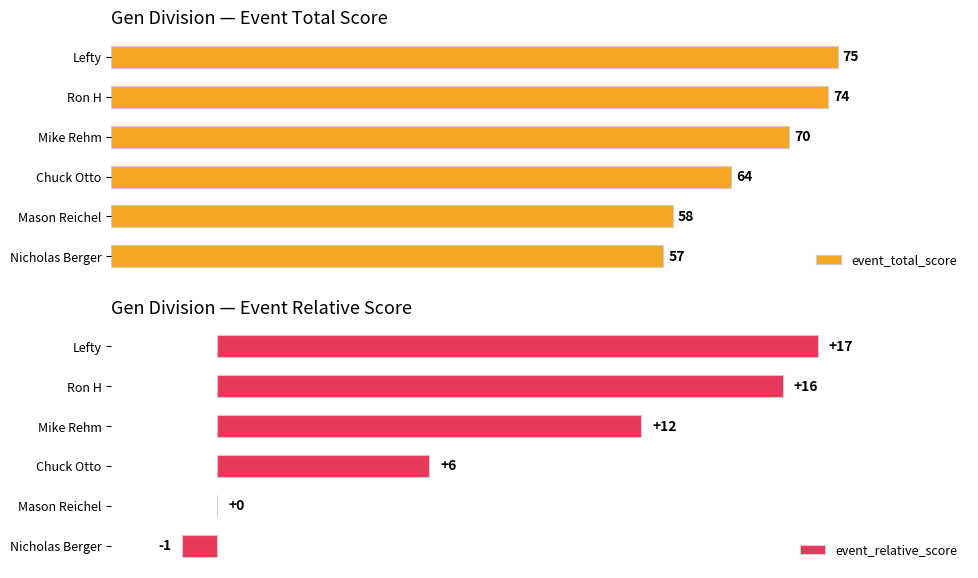

At which label is event_total_score closest to 66?

Chuck Otto